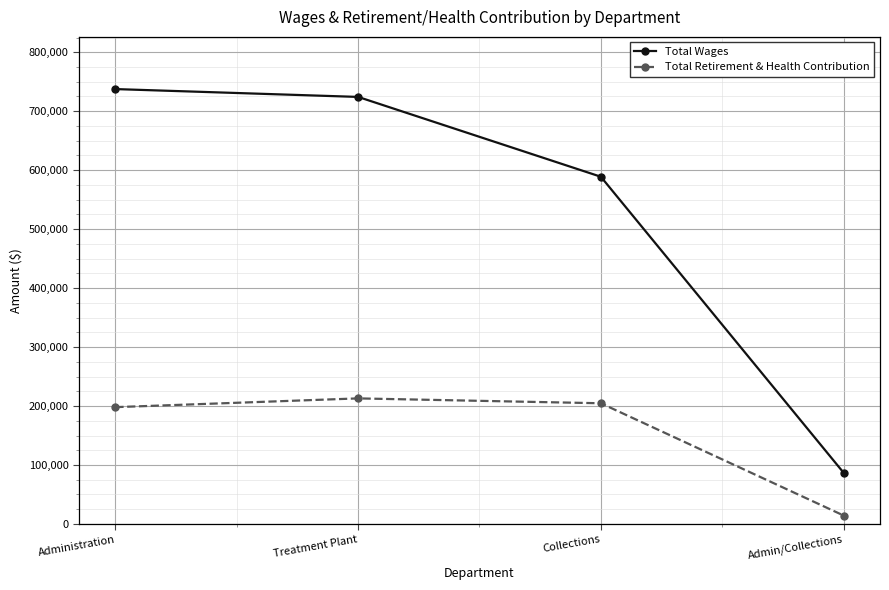

At how many categories does at least one series exceed 734000?

1